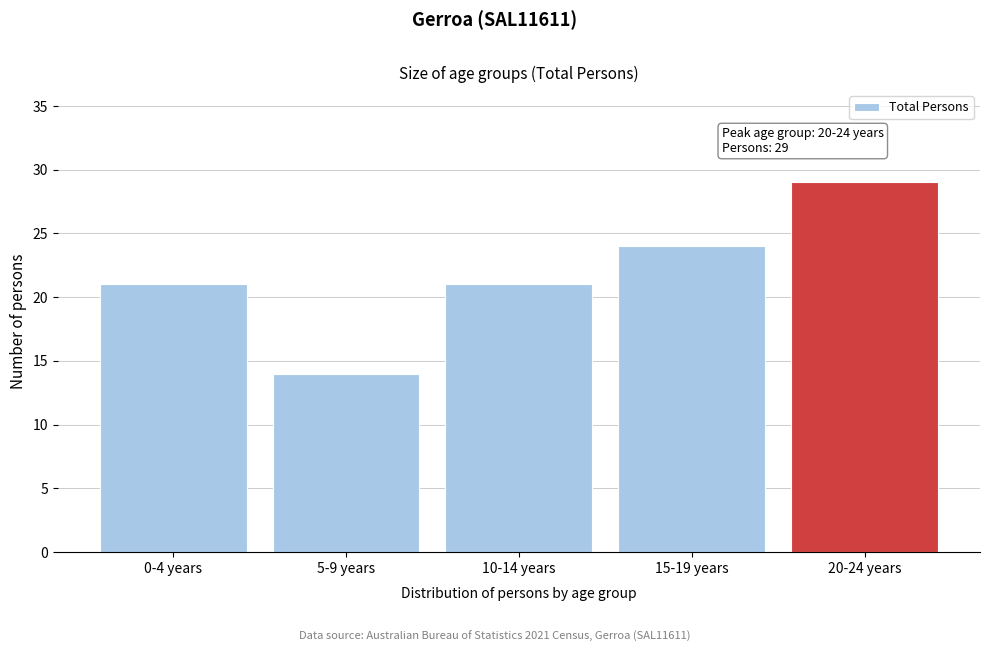

Reading right to left, what are all the values shown in this chart?

20-24 years=29	15-19 years=24	10-14 years=21	5-9 years=14	0-4 years=21